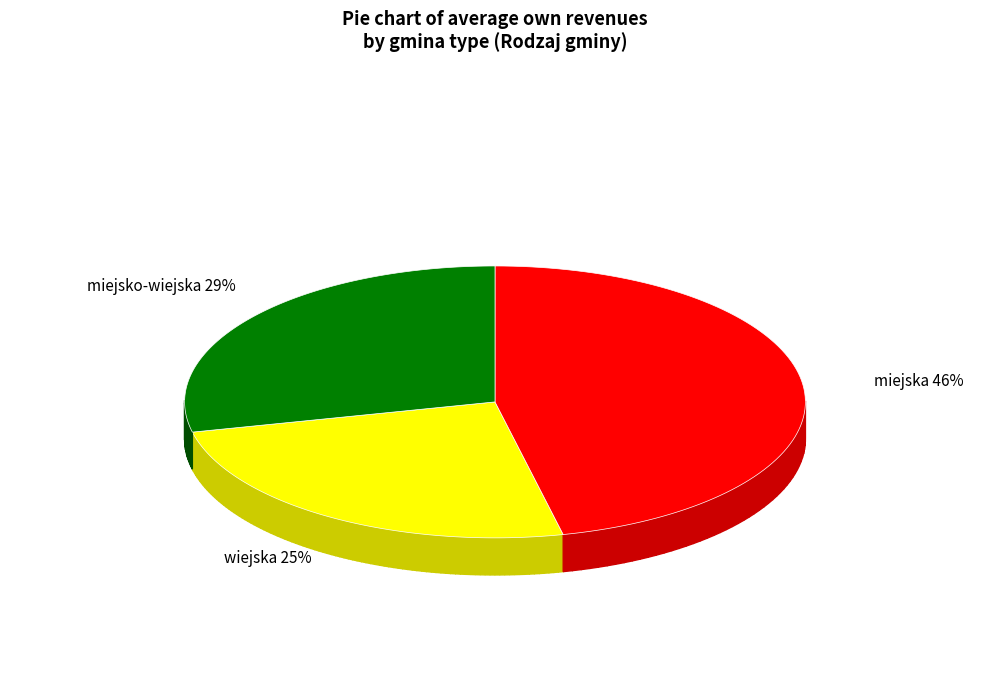

Combined, do miejsko-wiejska and miejska account for over 50%?

Yes